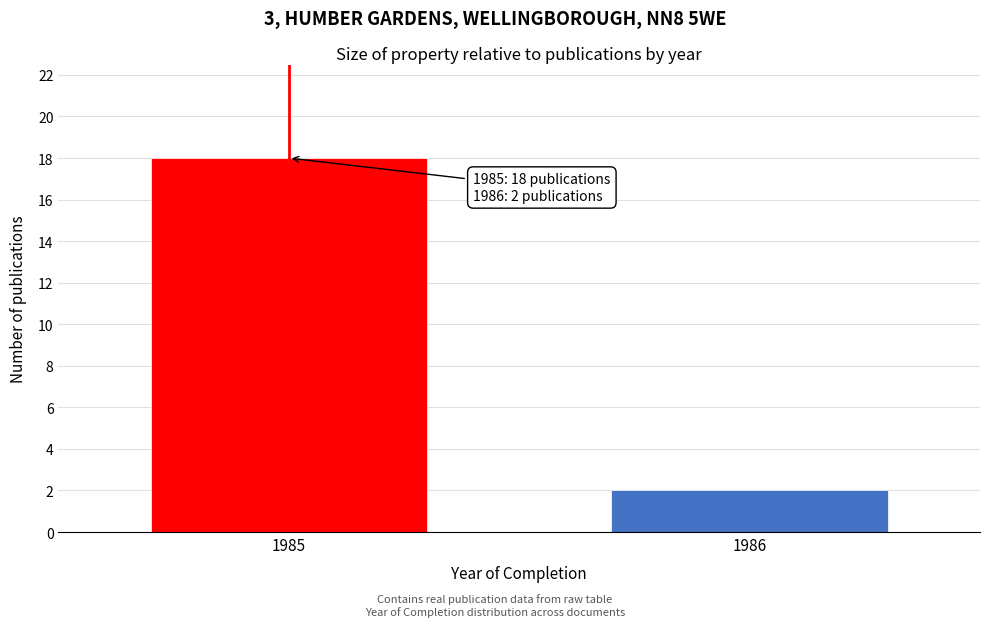

Reading left to right, list all the values displayed in this chart.

1985=18	1986=2